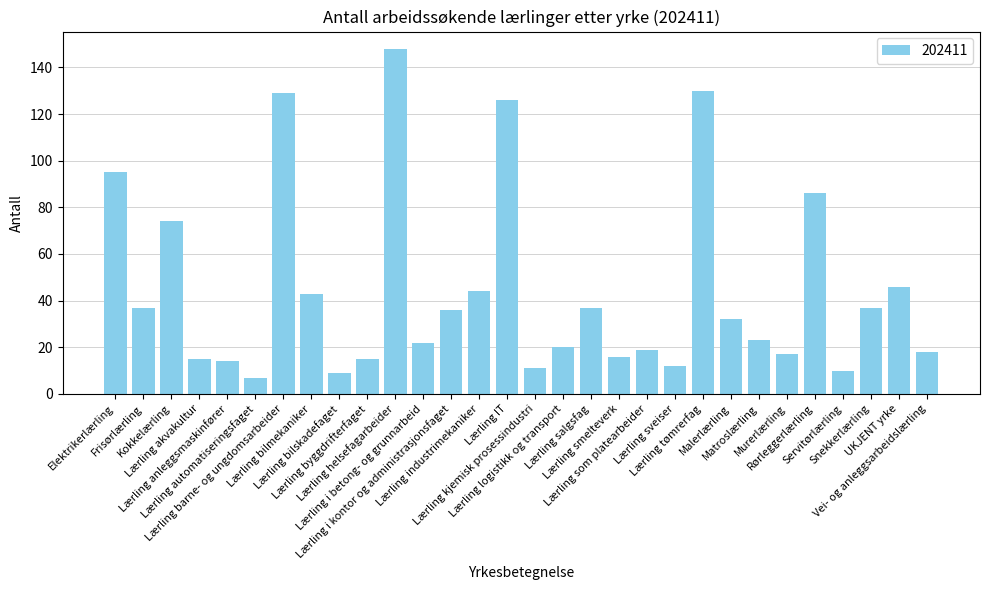

True or false: the data shows 10 at Servitørlærling.

True